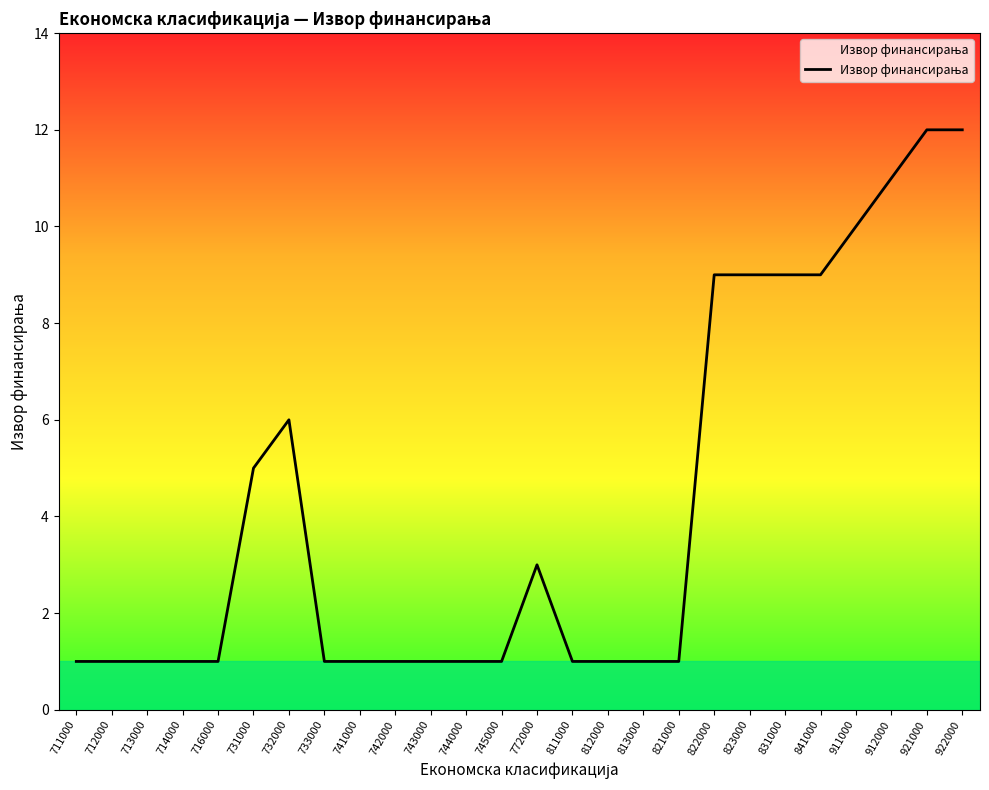

What is the greatest value displayed?

12